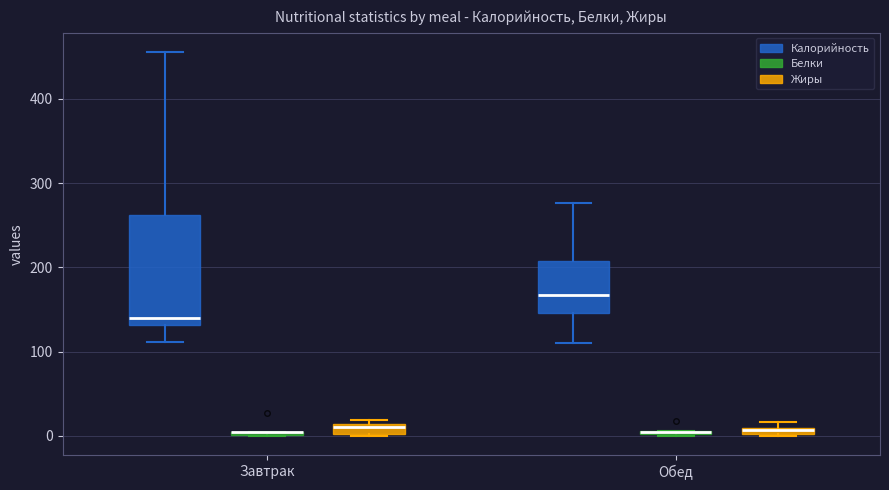

Where is the lower edge of the box for Завтрак (Белки) on the y-axis? The values are not printed on the chart, so give them approximately, as read against the axis.

0